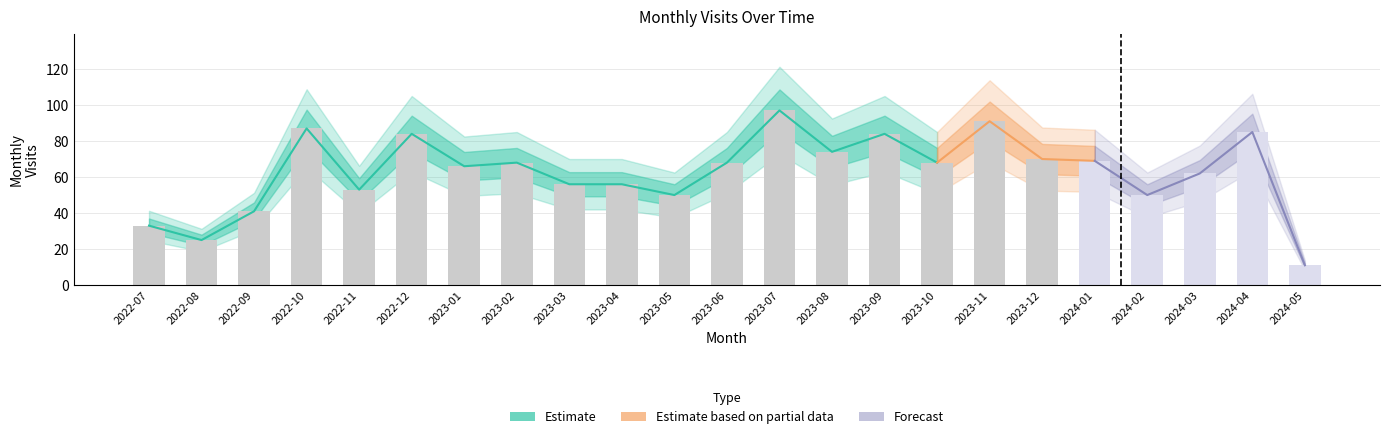

What is the ratio of the value at 2023-02 to the value at 2023-05?

1.4